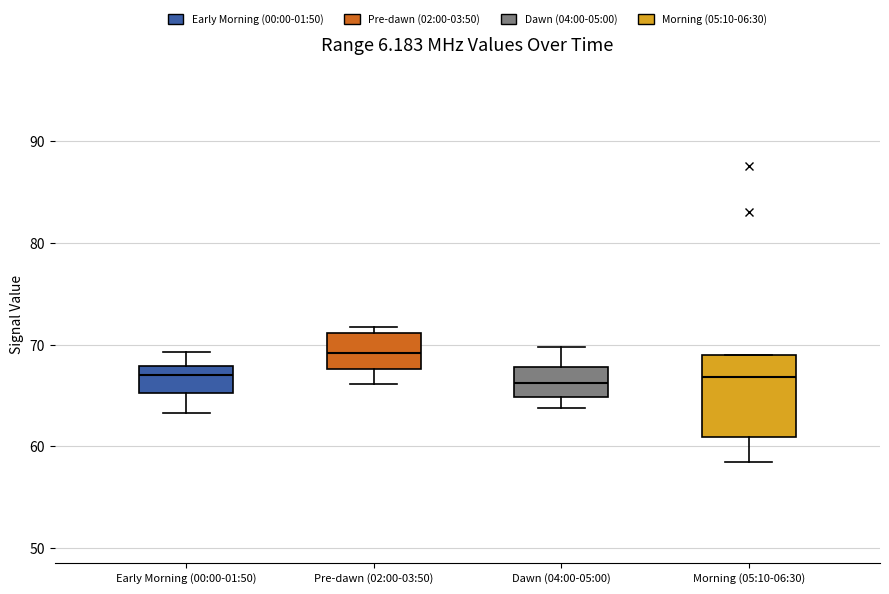

Which box is the tallest, from its lower edge to its upper edge?

Morning (05:10-06:30)